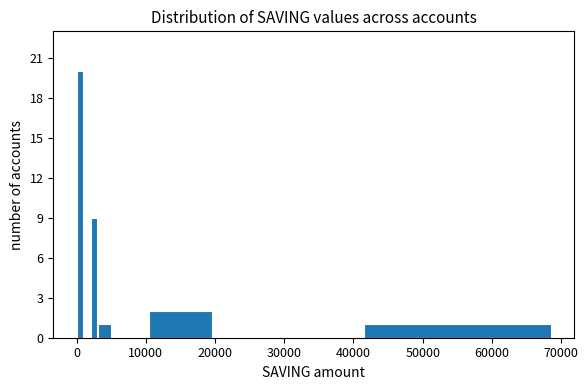

Read against the x-axis, roughly where is the centre of the tallest bar?

1000